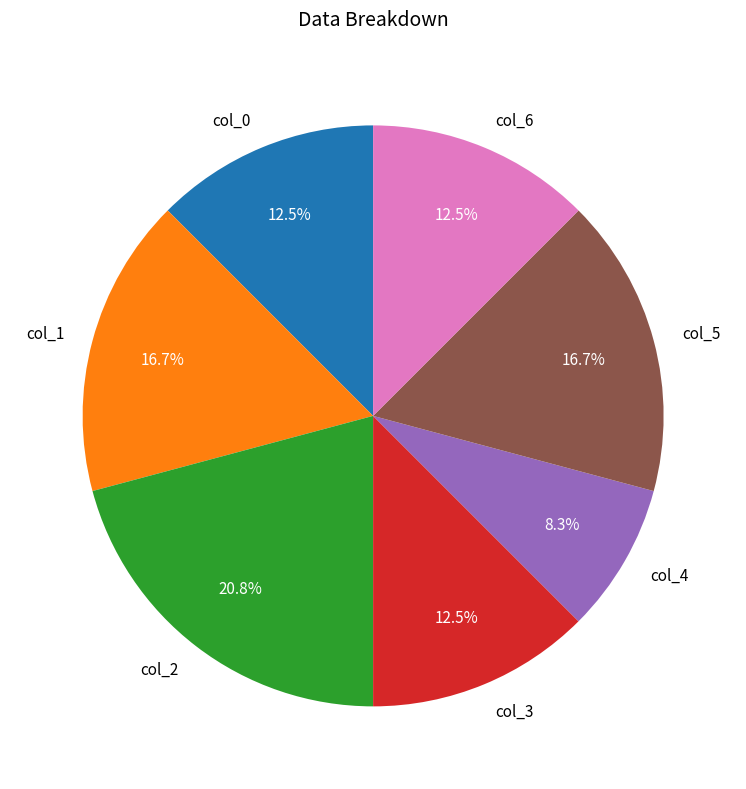

What is the ratio of the value at col_4 to the value at col_1?

0.5